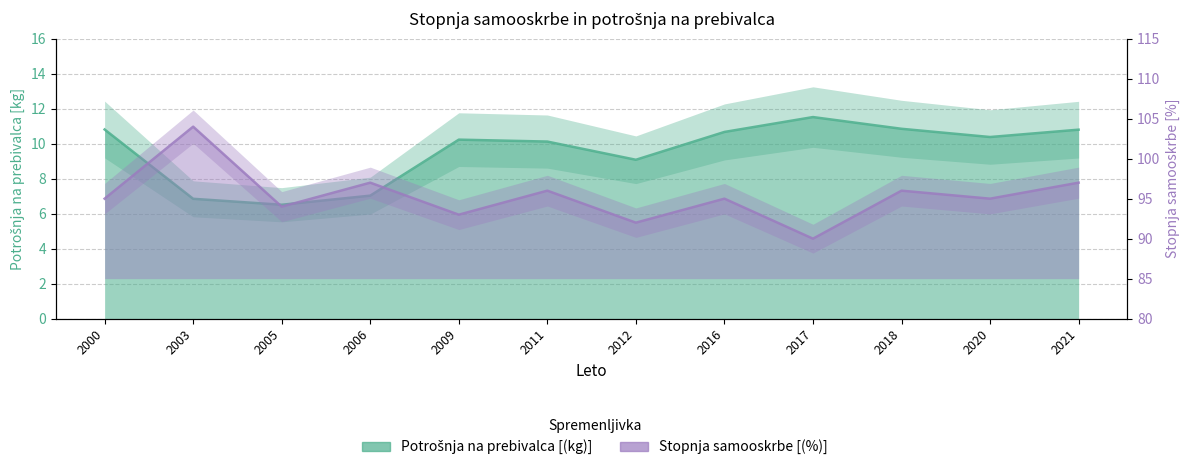

Which series changed the most between 2005 and 2009?

Potrošnja na prebivalca [(kg)]